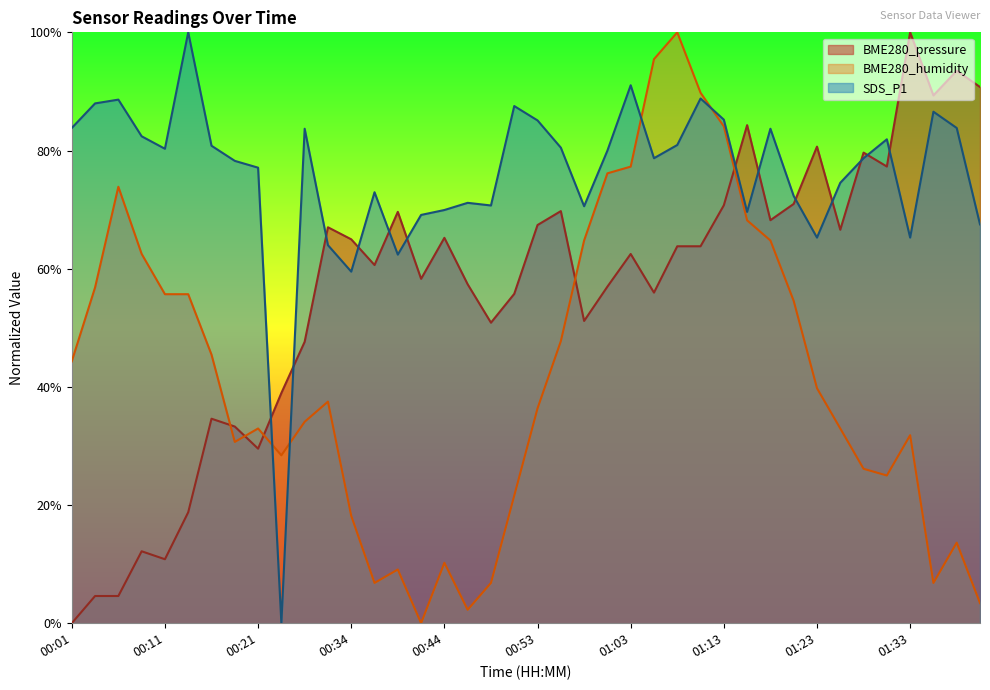

How many intersections are there between BME280_humidity and SDS_P1?

4